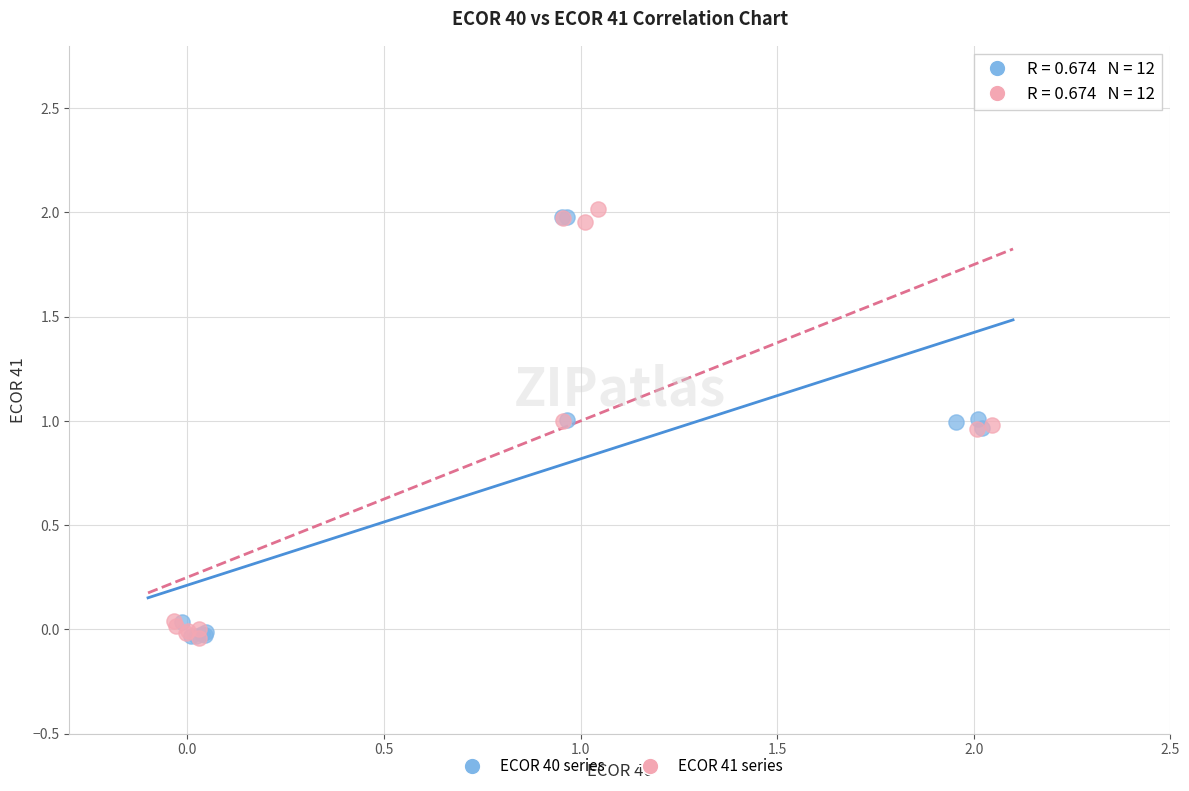

What are all the series names shown in the legend?

ECOR 40 series, ECOR 41 series